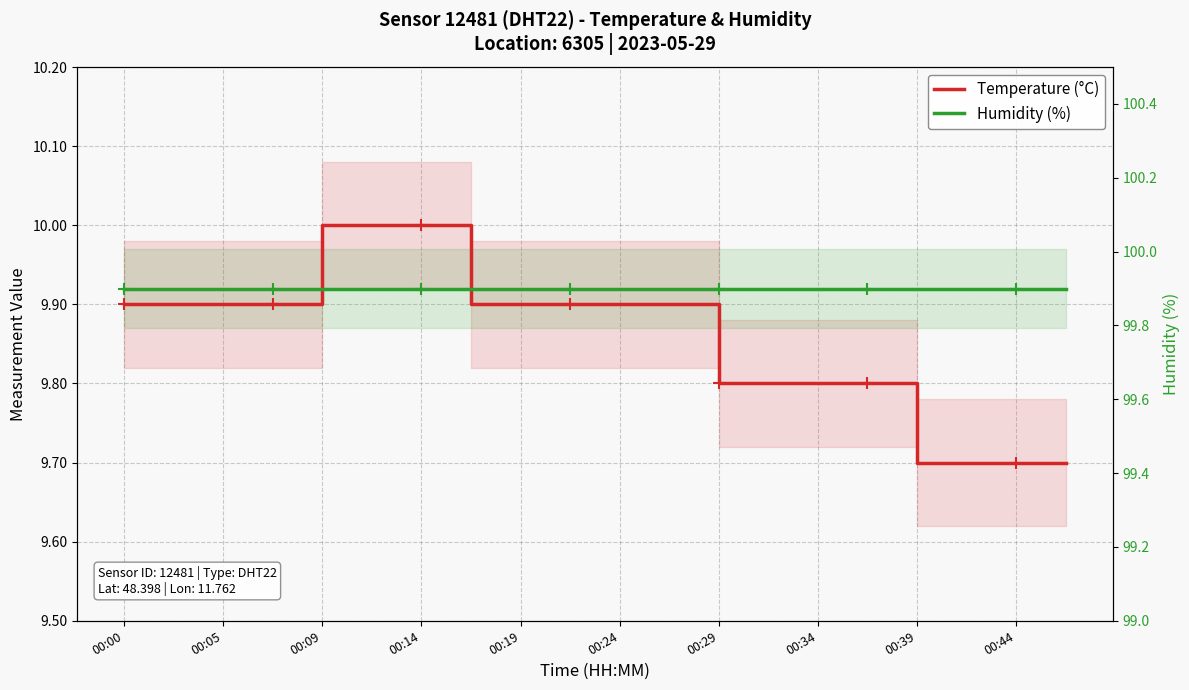

Which series changed the most between 00:24 and 16?

Temperature (°C)